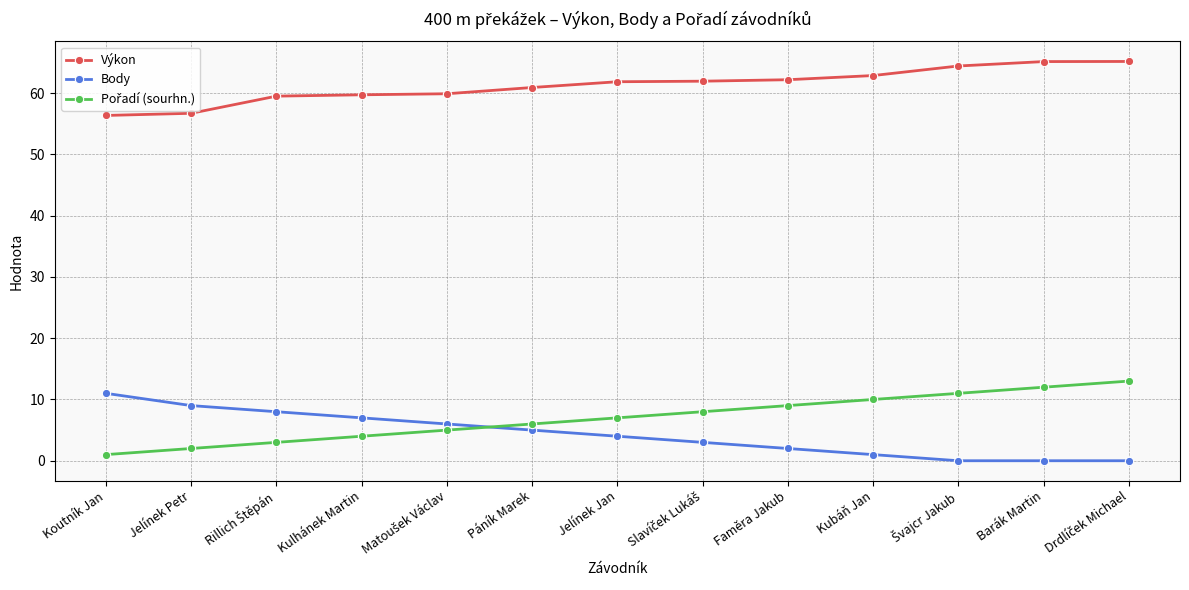

How many series are shown in this chart?

3